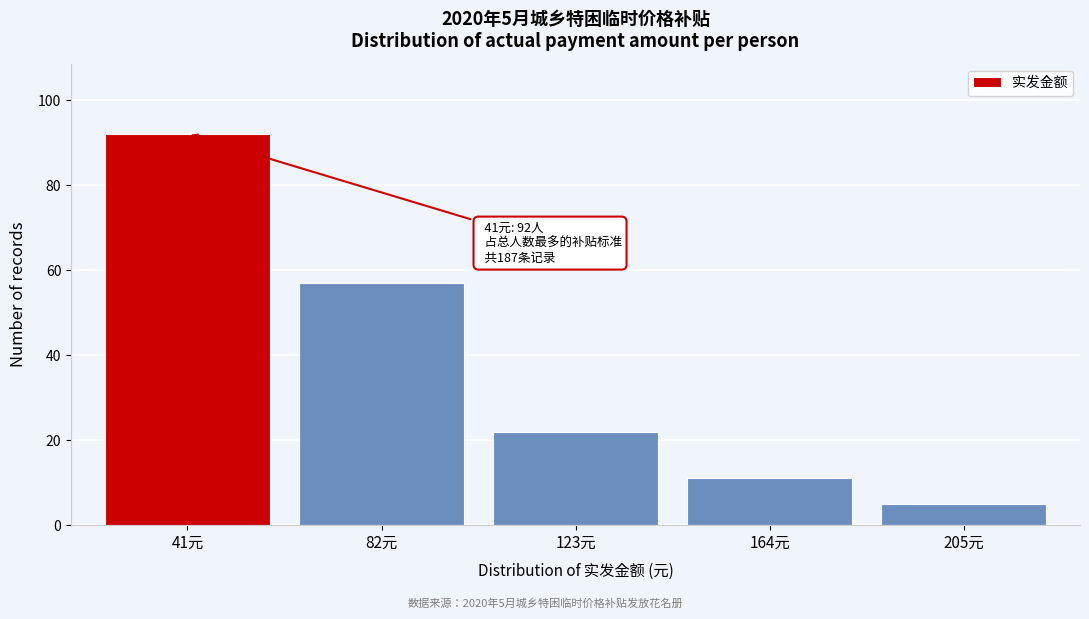

Reading right to left, what are all the values shown in this chart?

5	11	22	57	92